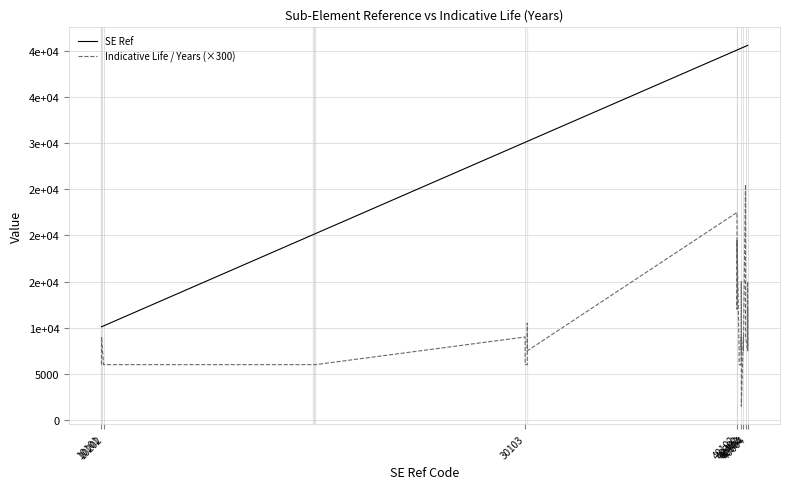

At which label is Indicative Life / Years (×300) closest to 13500?

40102